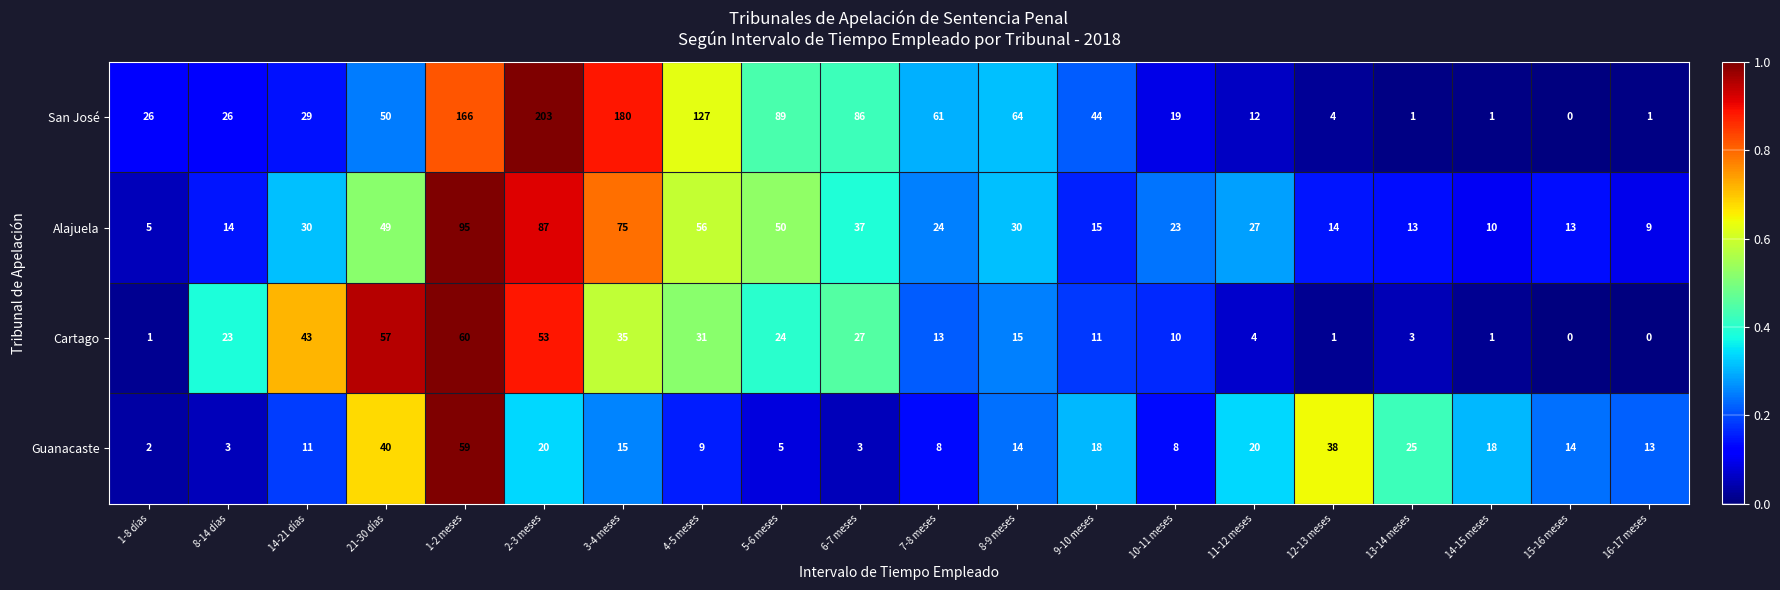

What is the maximum value for San José?

203